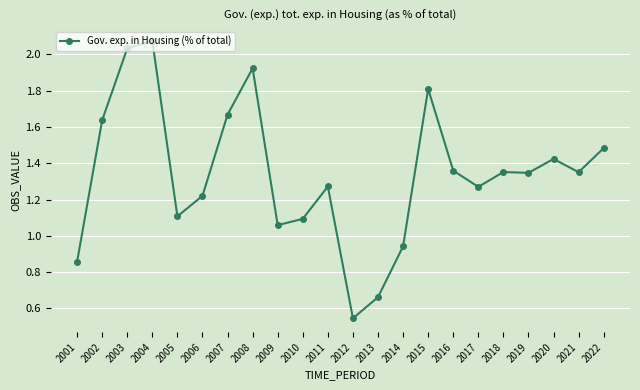

What is the difference between the values at 2011 and 2020?

0.2